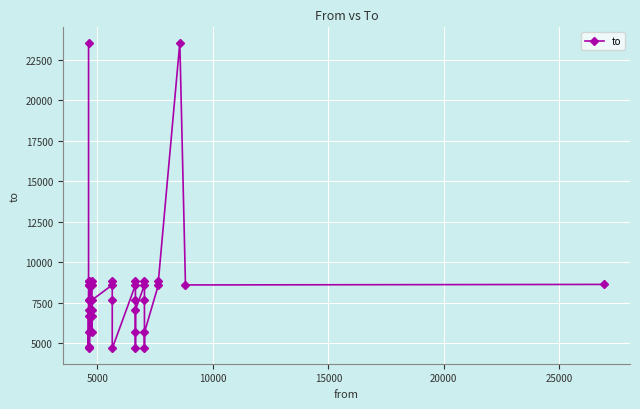

The value at 14 is 5817. True or false?

False